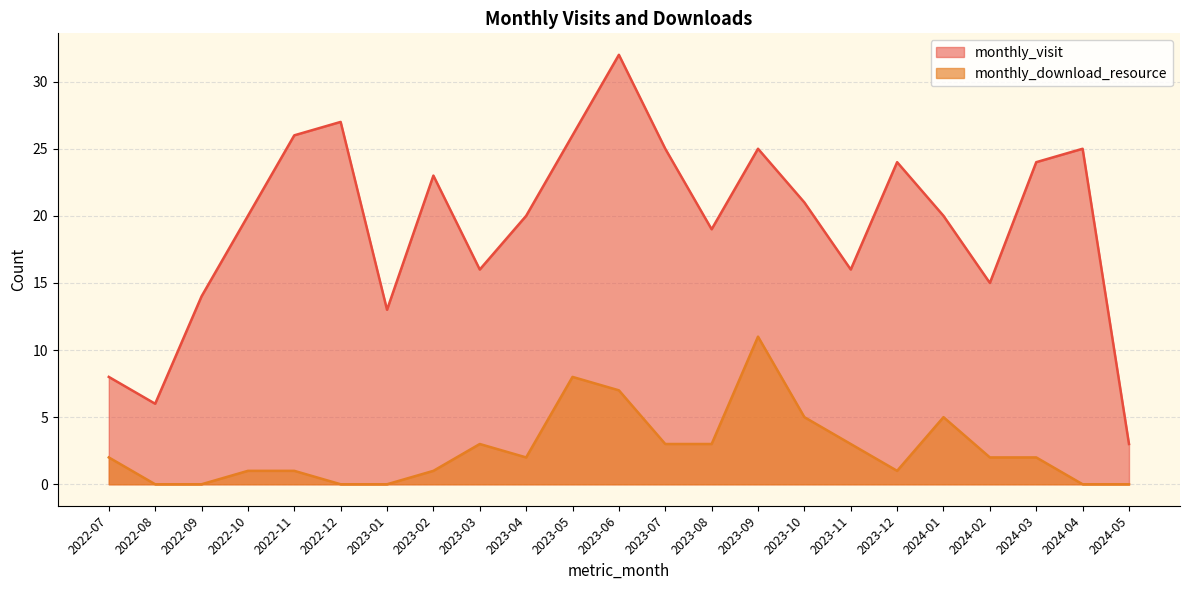

Is it true that monthly_visit equals 24 at 2024-03?

True